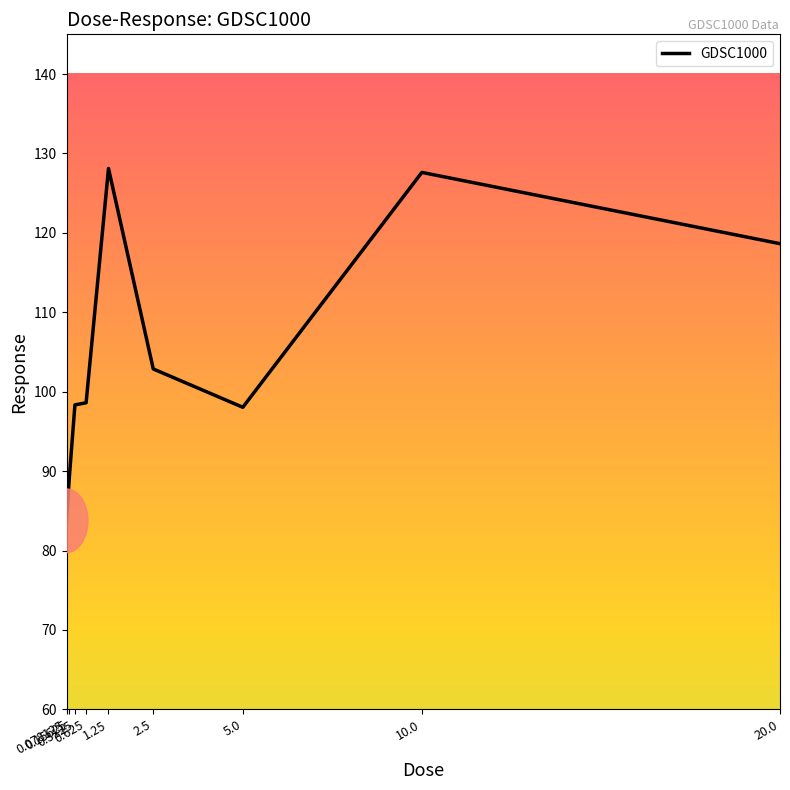

Approximately how many times larger is the value at 2.5 compared to 5.0?

1.0